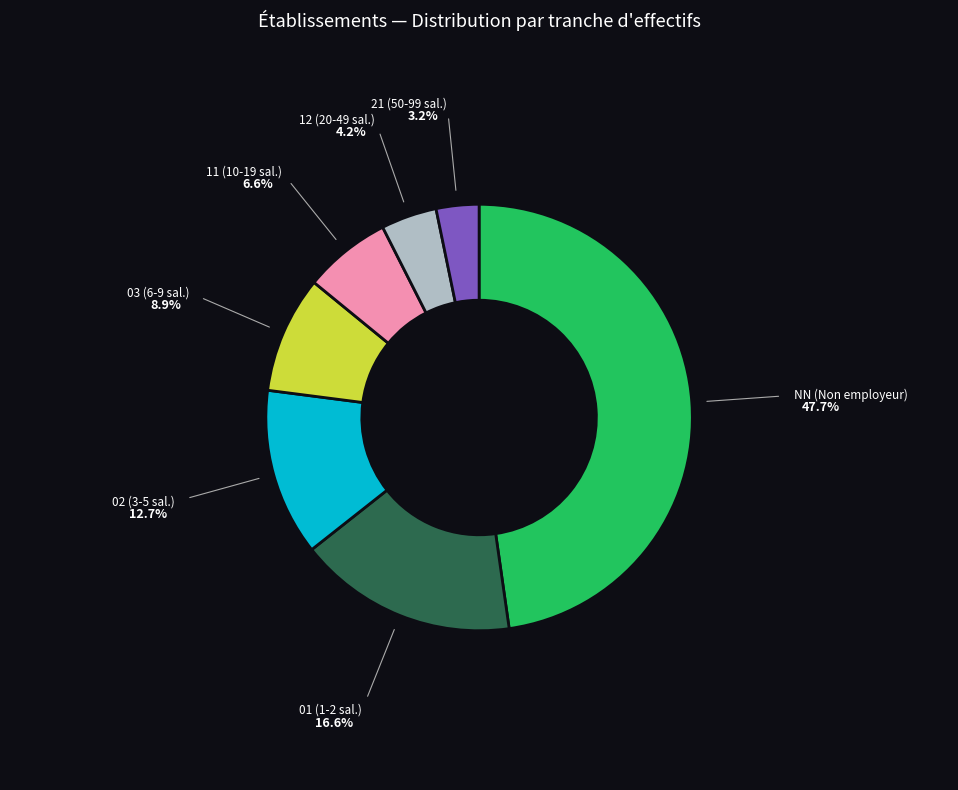

Is there any slice that represents more than half of the pie?

No